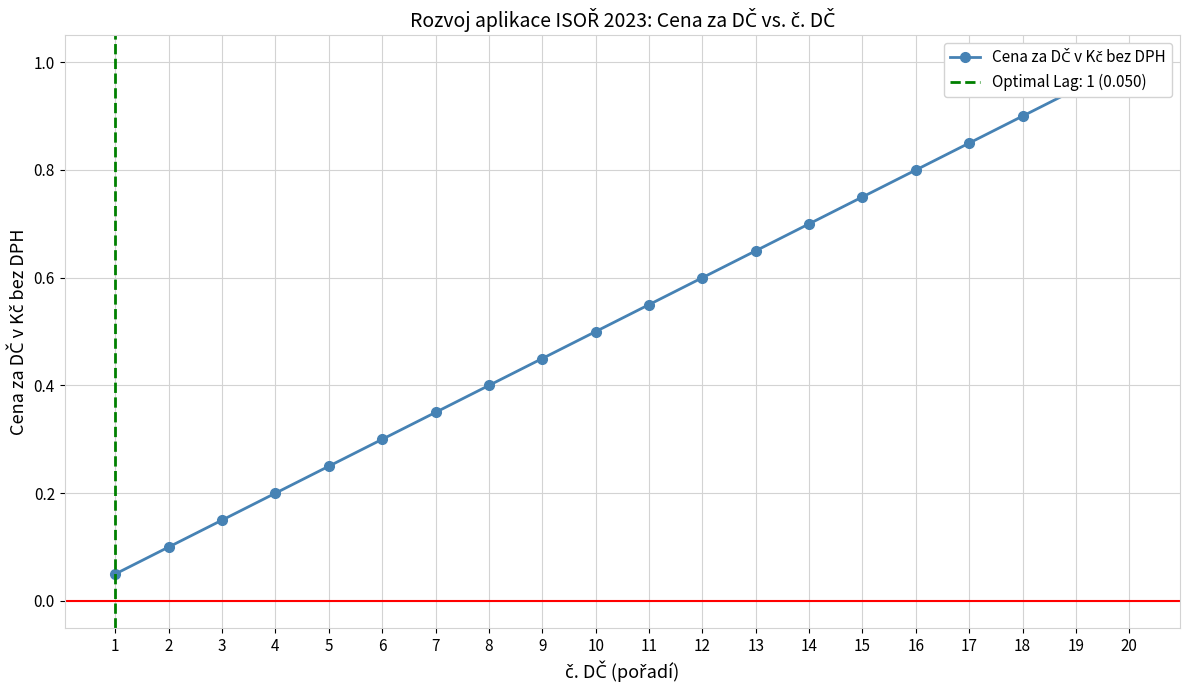

Reading left to right, extract all data points from this chart.

1=0.1	2=0.1	3=0.1	4=0.2	5=0.2	6=0.3	7=0.3	8=0.4	9=0.5	10=0.5	11=0.6	12=0.6	13=0.7	14=0.7	15=0.8	16=0.8	17=0.8	18=0.9	19=0.9	20=1.0